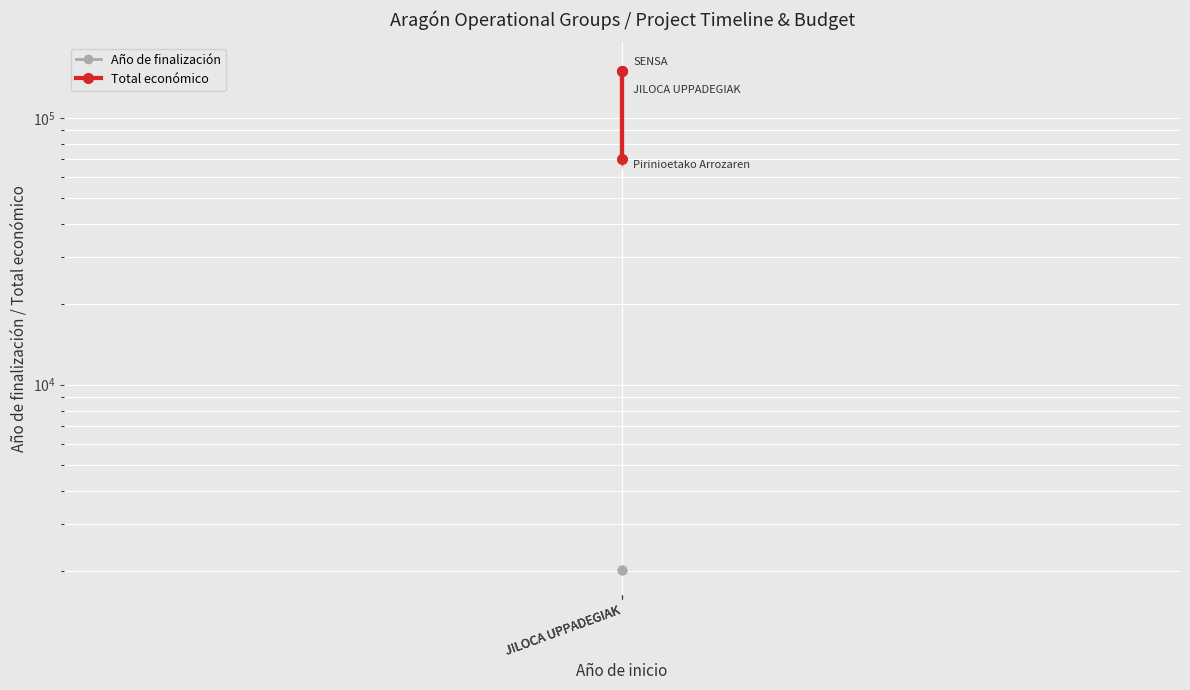

Is it true that Total económico equals 243971 at JILOCA UPPADEGIAK?

False